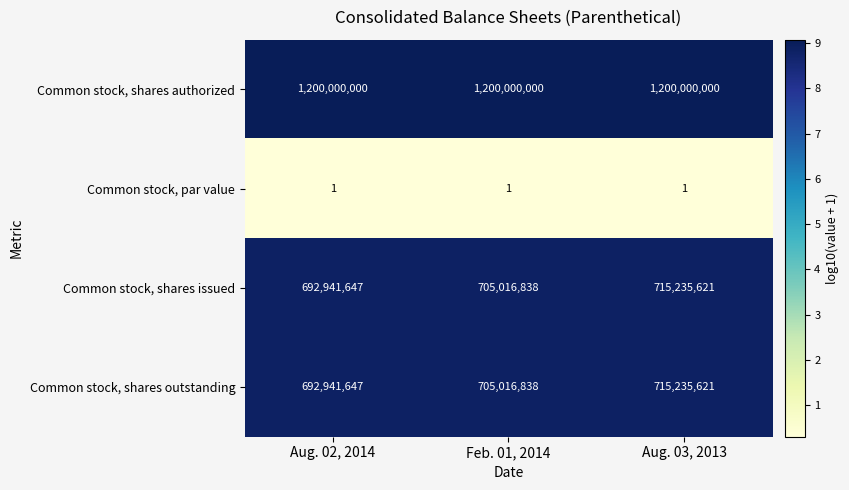

What is the spread (max minus min) of values at Feb. 01, 2014?

1199999999